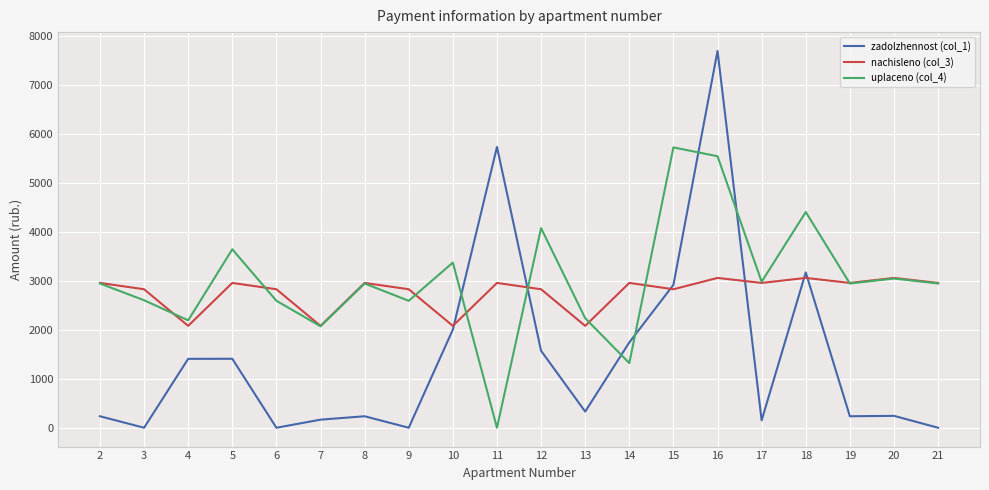

What is the highest value of the nachisleno (col_3) series?

3061.8